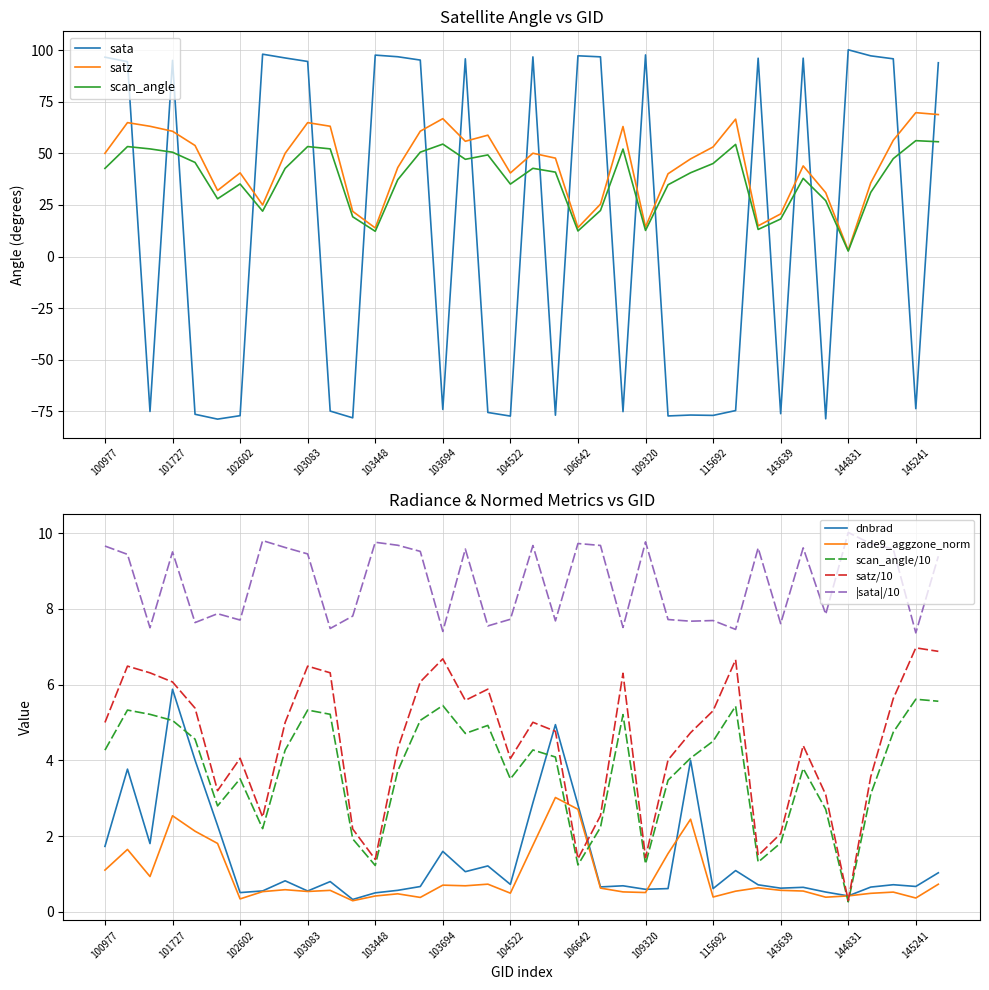

What is the greatest value displayed?

100.1